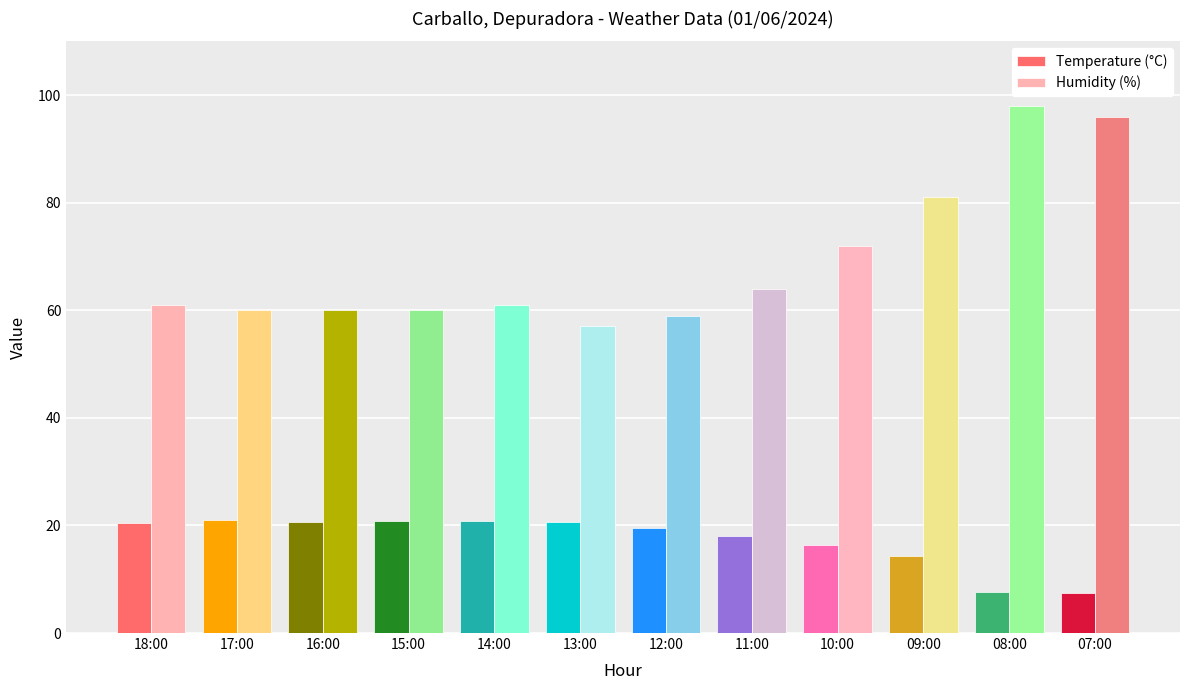

What is the smallest value displayed?

7.4